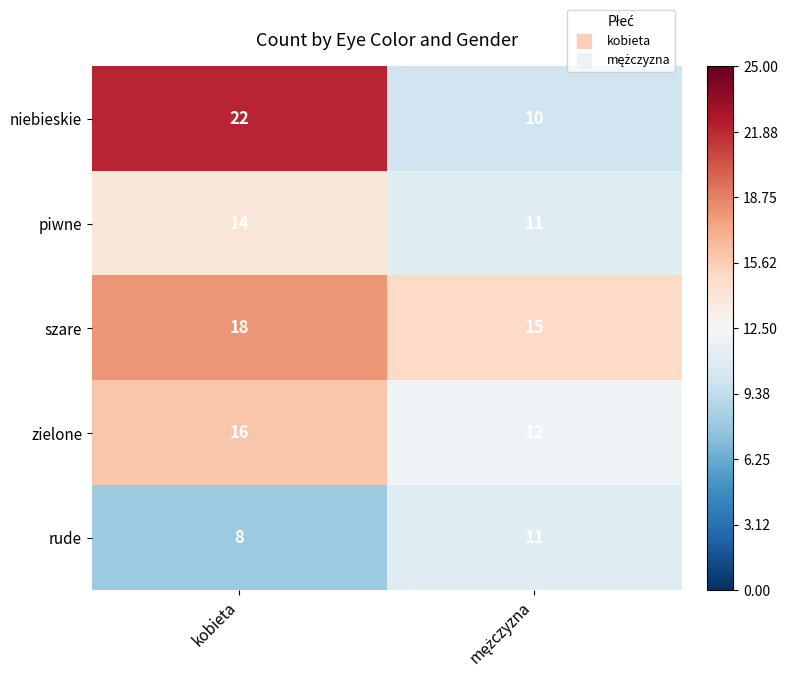

Reading left to right, extract all data points from this chart.

niebieskie: 22	10
piwne: 14	11
szare: 18	15
zielone: 16	12
rude: 8	11